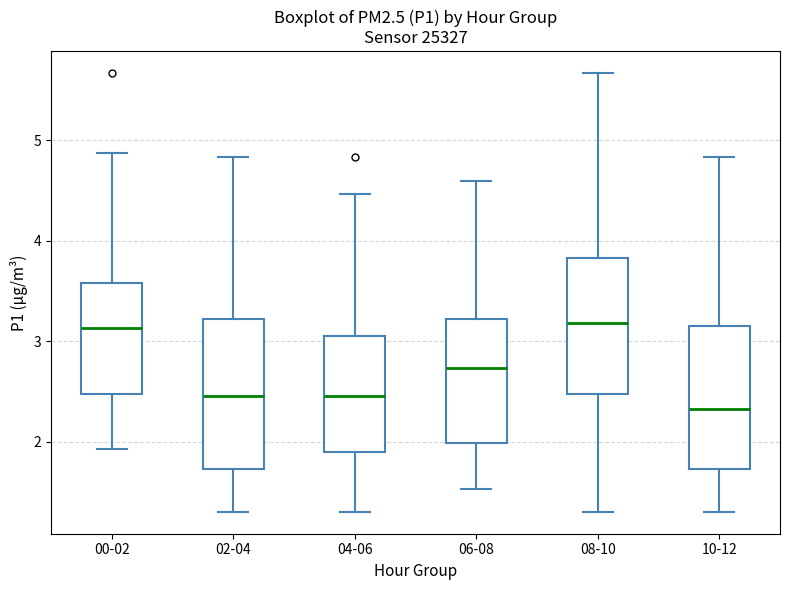

Reading left to right, transcribe this box plot: for each box, give where its median line is, the range the box spans, and where its two whiskers end, as read against the y-axis. The values are not printed on the chart, so give them approximately, as read against the axis.

00-02: median 3.1, box 2.5 to 3.6, whiskers 1.9 to 4.9
02-04: median 2.5, box 1.7 to 3.2, whiskers 1.3 to 4.8
04-06: median 2.5, box 1.9 to 3.1, whiskers 1.3 to 4.5
06-08: median 2.7, box 2.0 to 3.2, whiskers 1.5 to 4.6
08-10: median 3.2, box 2.5 to 3.8, whiskers 1.3 to 5.7
10-12: median 2.3, box 1.7 to 3.1, whiskers 1.3 to 4.8